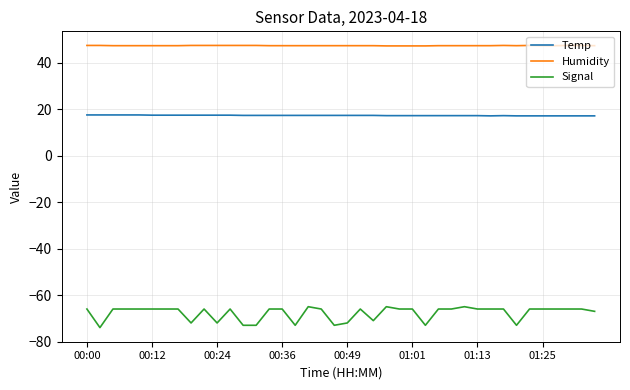

True or false: Humidity and Temp intersect in this chart.

False